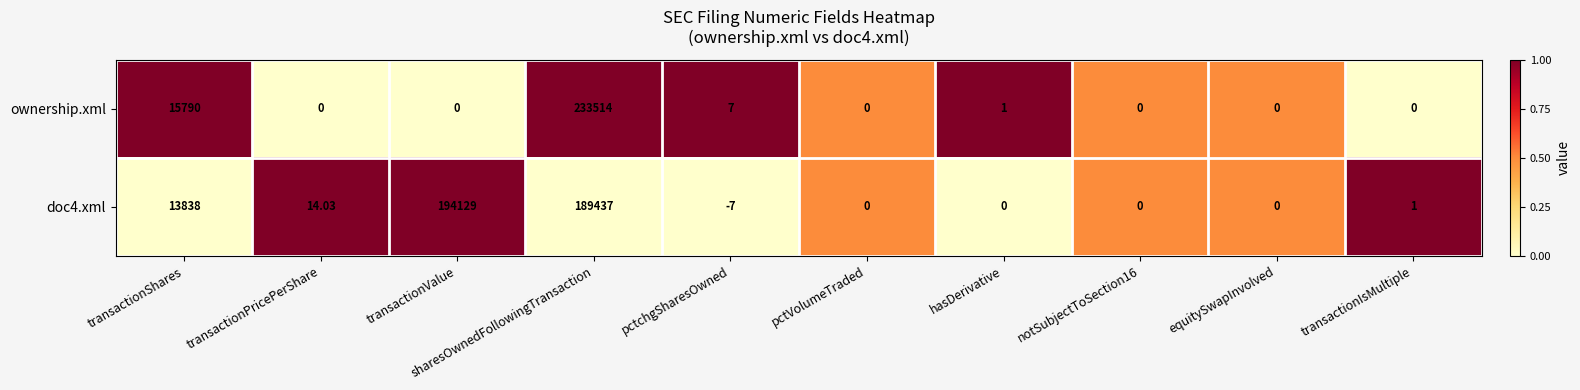

Is the value of doc4.xml at pctchgSharesOwned greater than the value of ownership.xml at notSubjectToSection16?

No